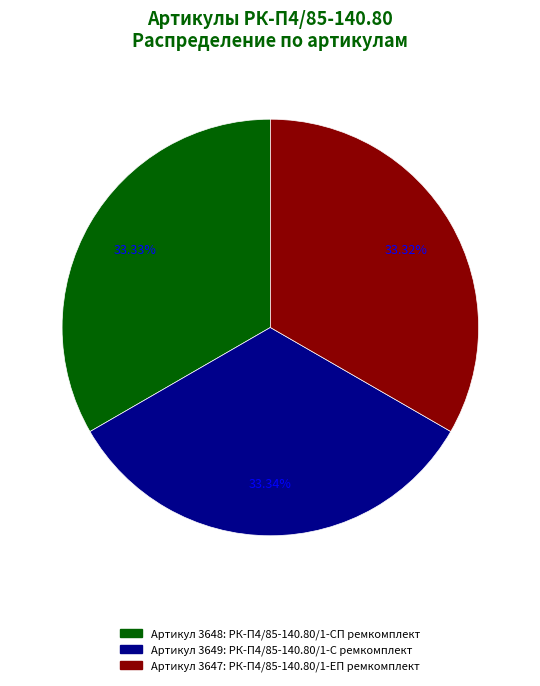

Is there any slice that represents more than half of the pie?

No